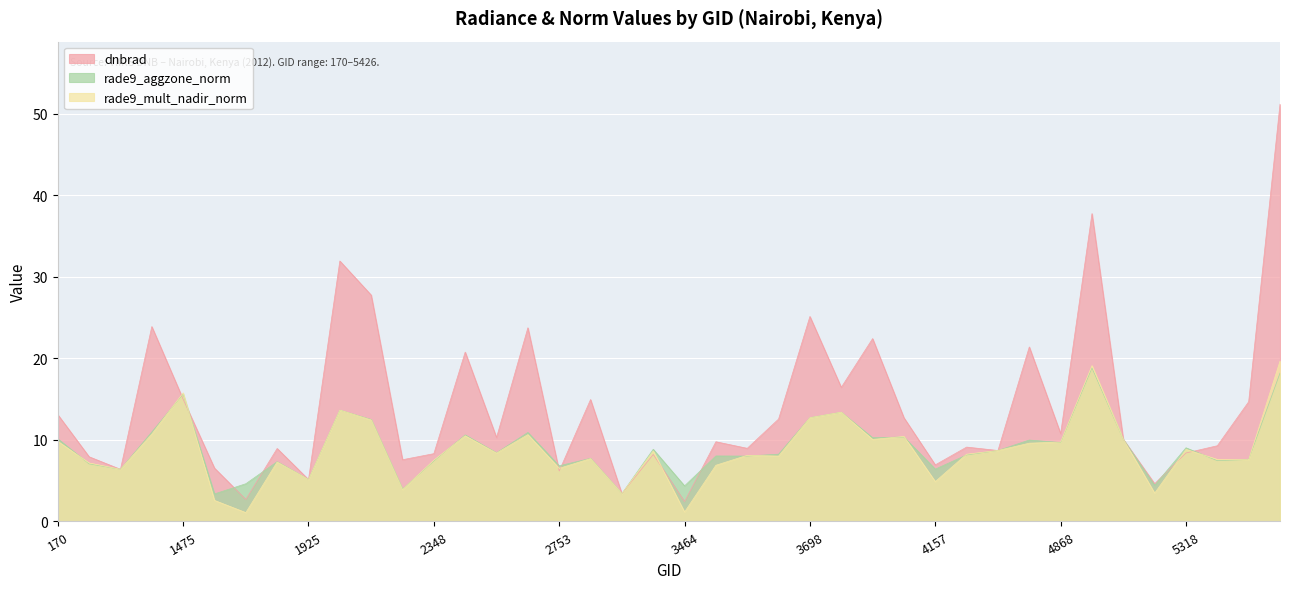

What is the sum of all dnbrad values?

556.4